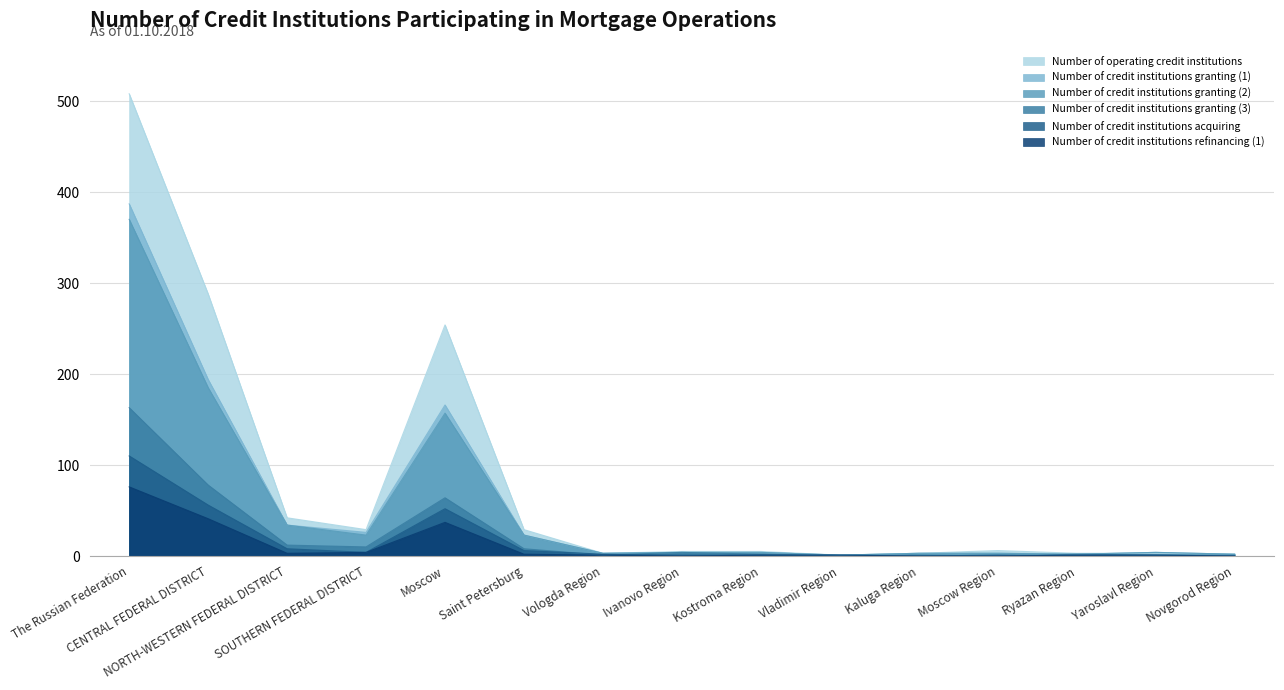

Is the value of Number of credit institutions granting (3) at Novgorod Region greater than the value of Number of credit institutions granting (2) at Ryazan Region?

No